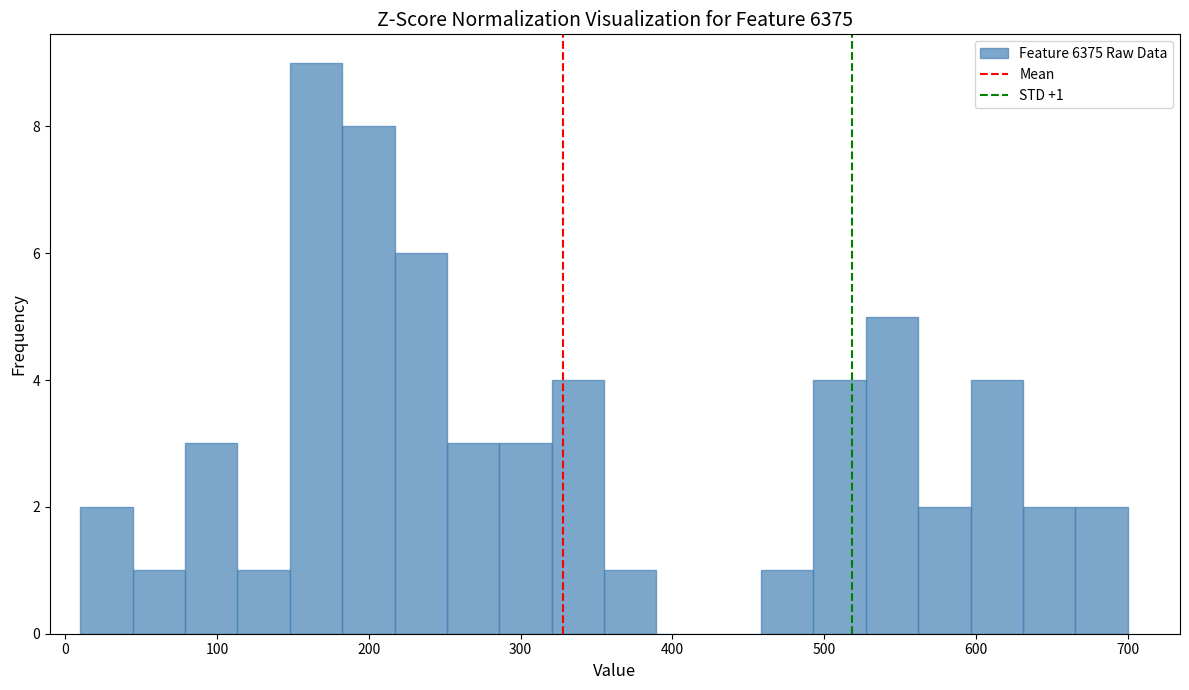

Around what value on the x-axis is the tallest bar? Give the approximate position of its centre, as read against the axis.

170